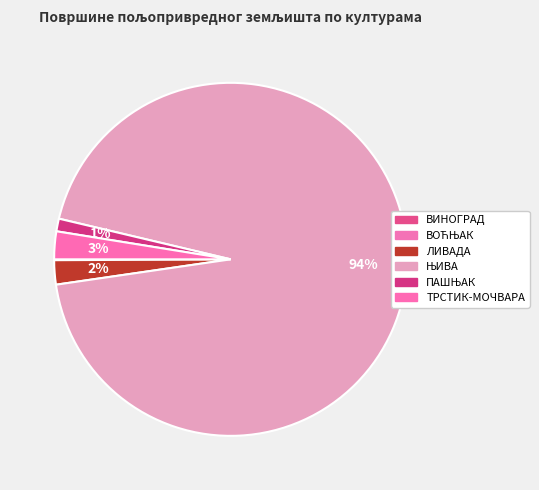

What is the smallest slice in the pie chart?

ВИНОГРАД